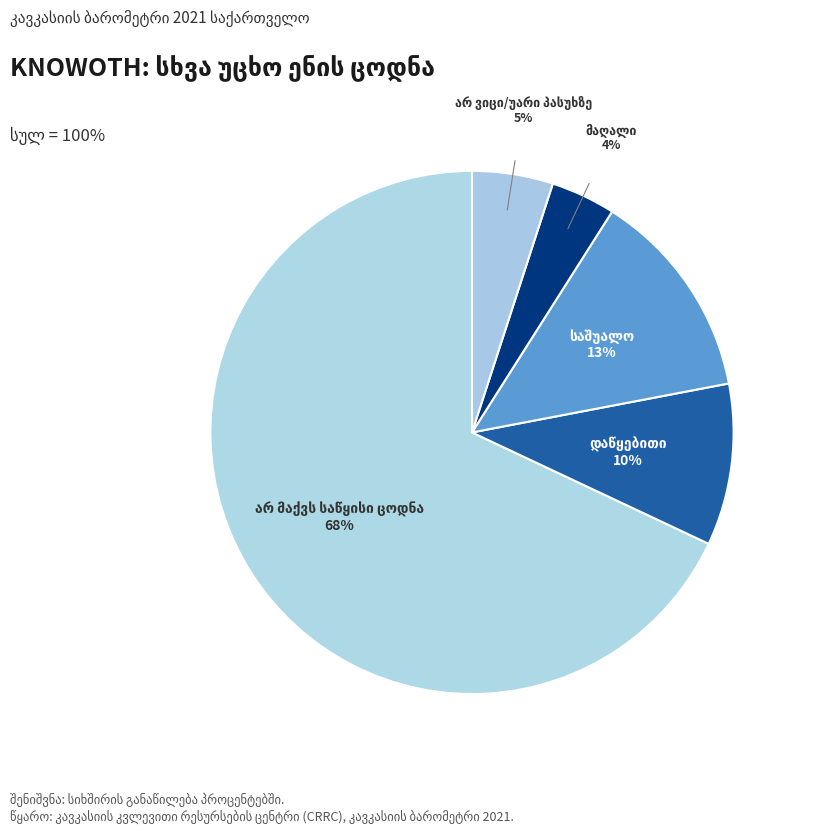

How many segments does this pie chart have?

5